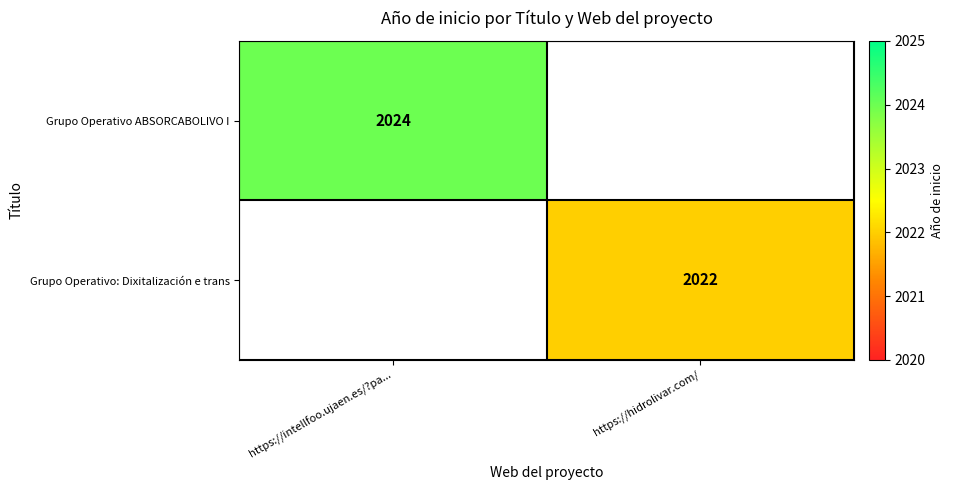

At which category does the chart reach its minimum across all series?

https://hidrolivar.com/